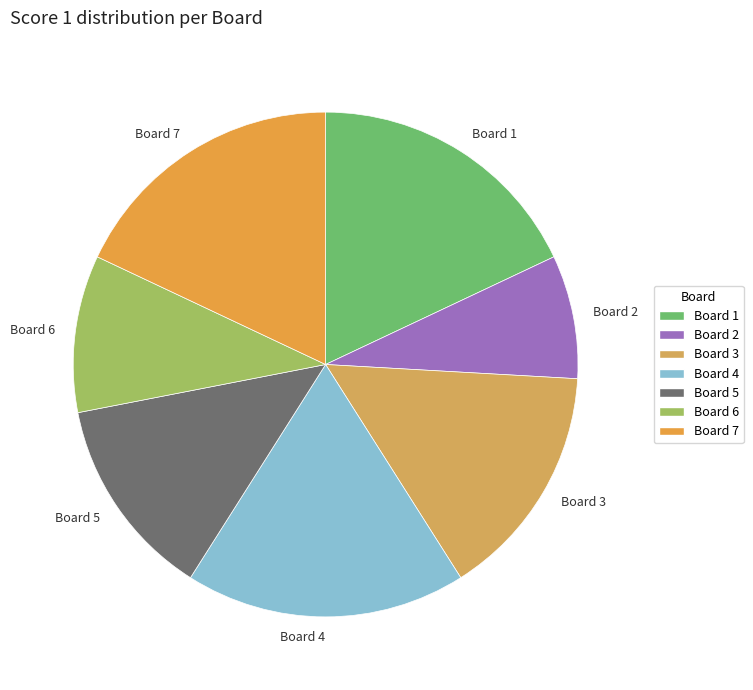

True or false: Board 4 accounts for 18% of the total.

True